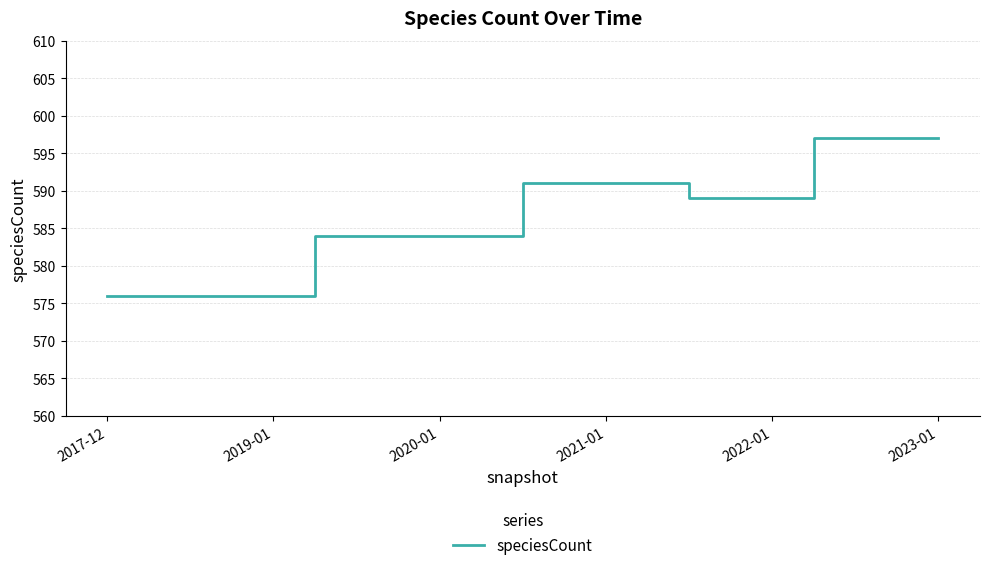

What is the greatest value displayed?

597